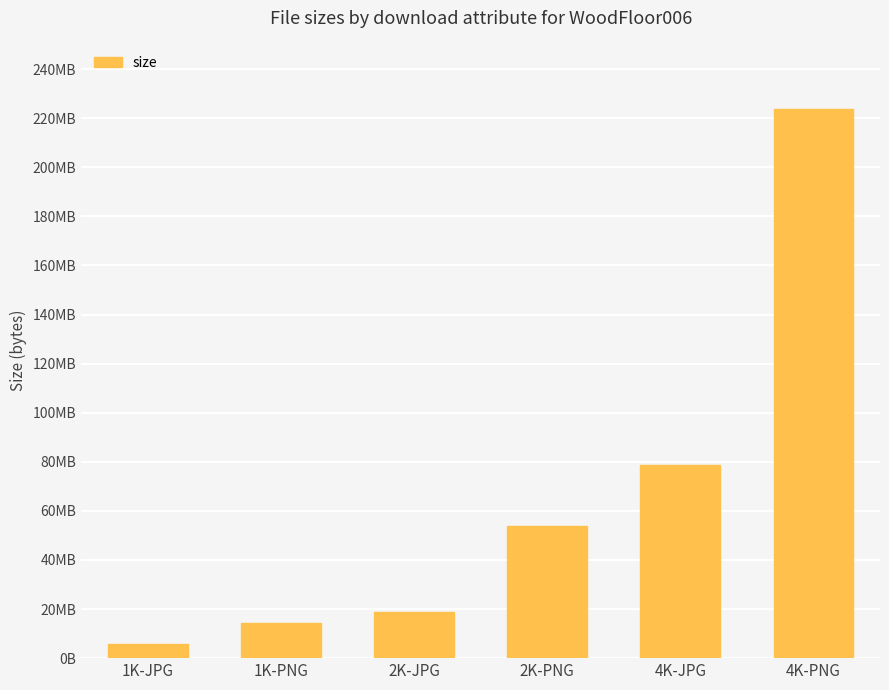

True or false: the data shows 14464460 at 1K-PNG.

True